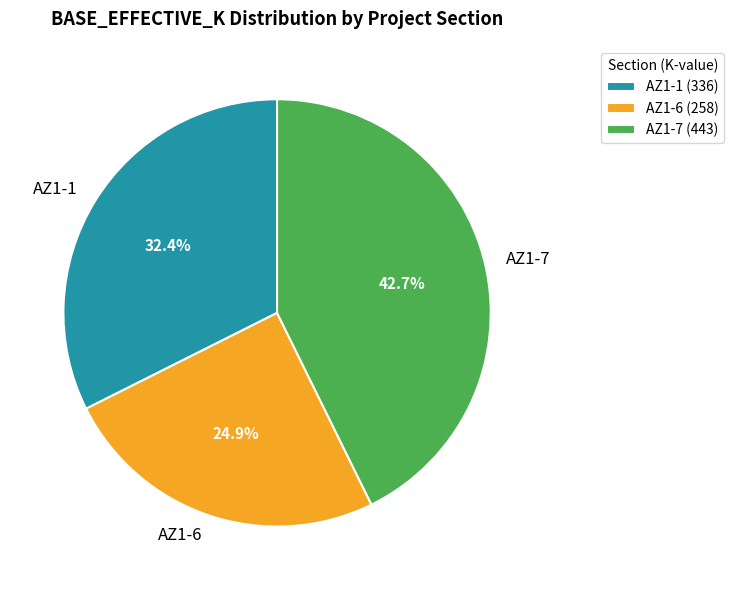

Which has a higher value, AZ1-7 or AZ1-6?

AZ1-7